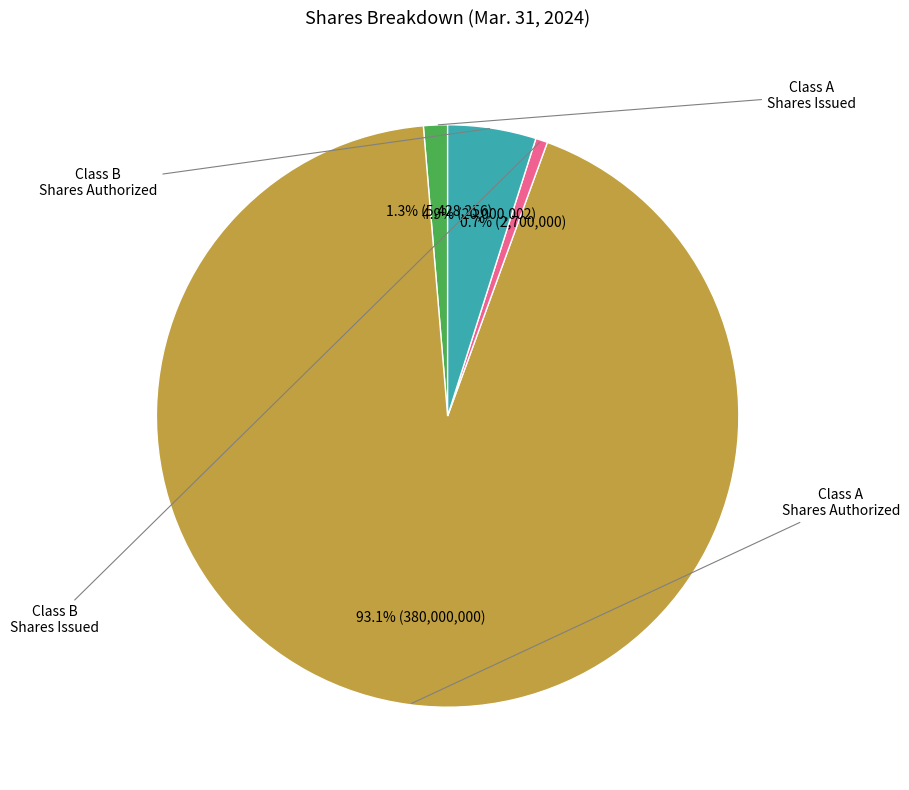

Does any single category account for the majority?

Yes